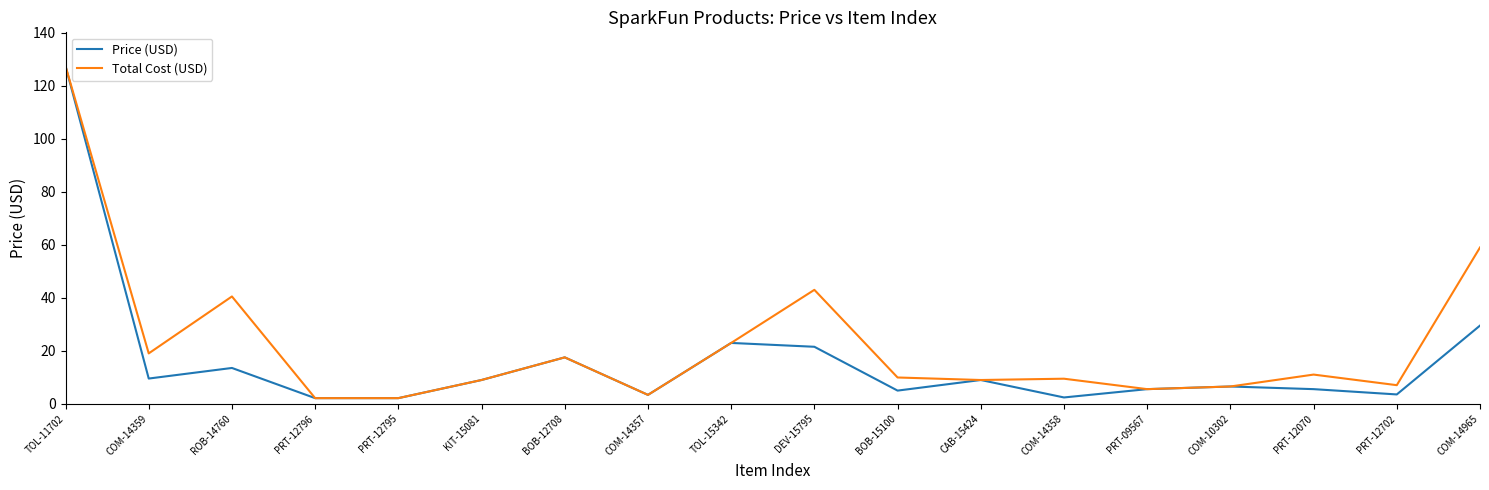

What is the difference between the second highest and second lowest values in the Total Cost (USD) series?

56.9